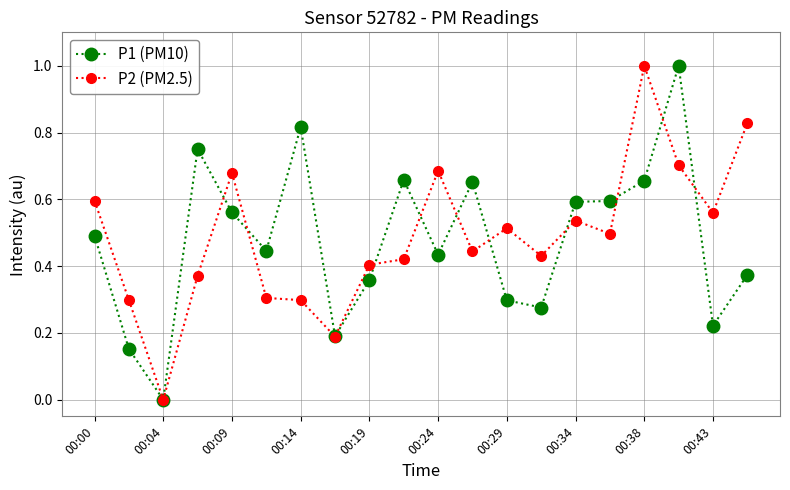

True or false: P1 (PM10) has more than 0 points higher than both neighbors.

True